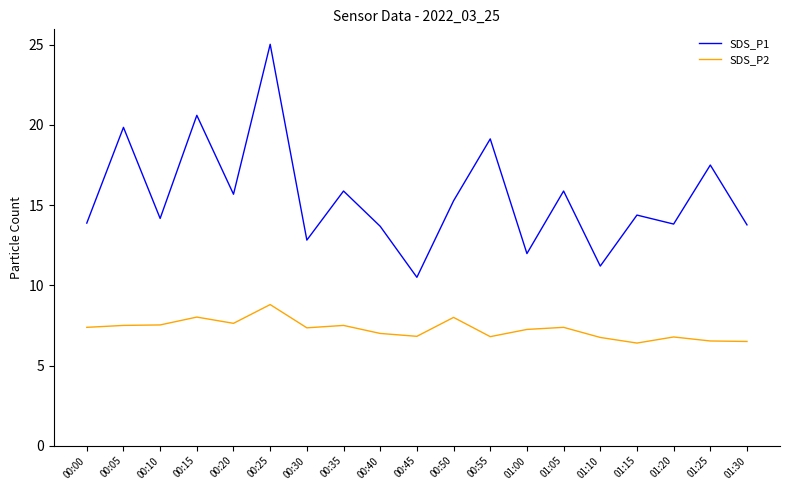

Does the chart display data point markers on the line(s)?

No